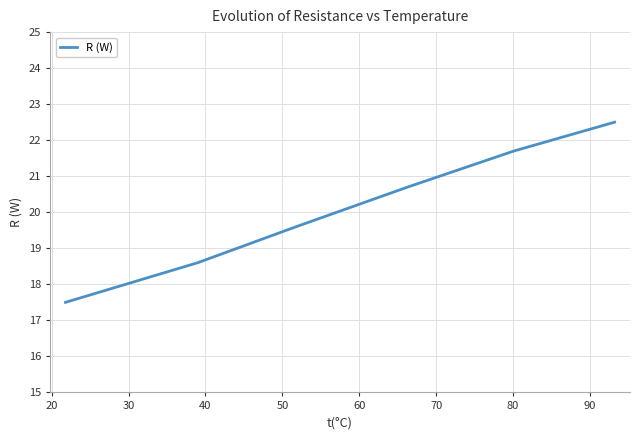

True or false: there are more than 0 points higher than both neighbors.

False